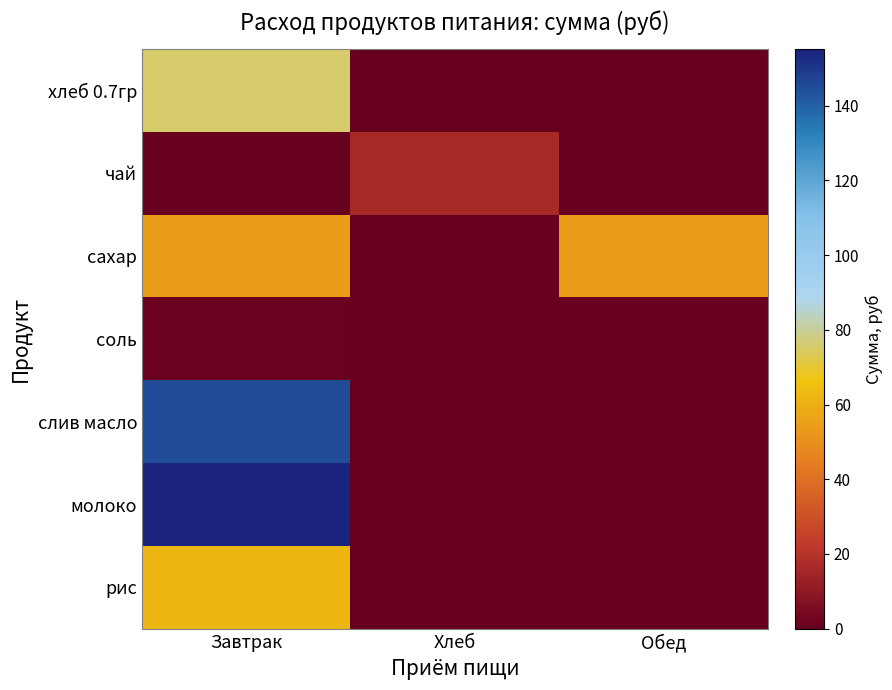

Reading left to right, transcribe all the data shown in this chart.

хлеб 0.7гр: Завтрак=75.4	Хлеб=0.0	Обед=0.0
чай: Завтрак=0.0	Хлеб=16.5	Обед=0.0
сахар: Завтрак=54.5	Хлеб=0.0	Обед=54.5
соль: Завтрак=0.8	Хлеб=0.0	Обед=0.0
слив масло: Завтрак=144.8	Хлеб=0.0	Обед=0.0
молоко: Завтрак=155.1	Хлеб=0.0	Обед=0.0
рис: Завтрак=62.0	Хлеб=0.0	Обед=0.0